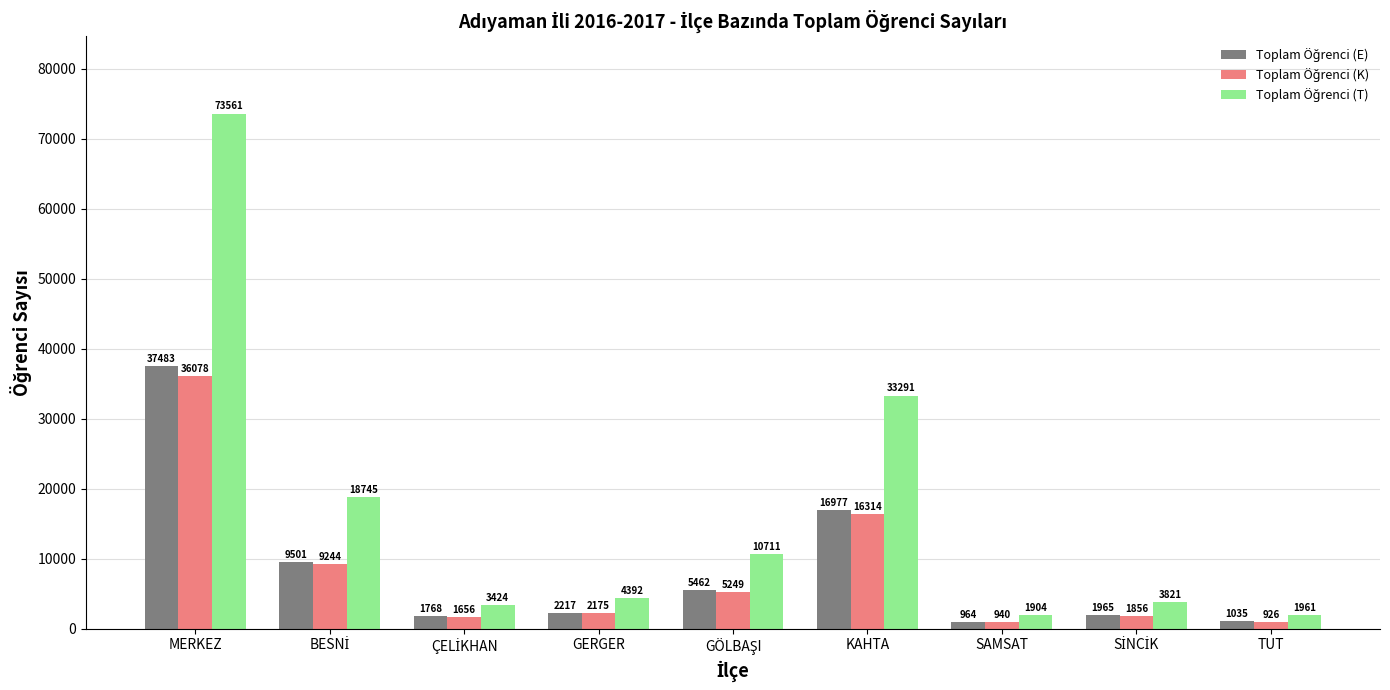

What is the spread (max minus min) of values at GERGER?

2217